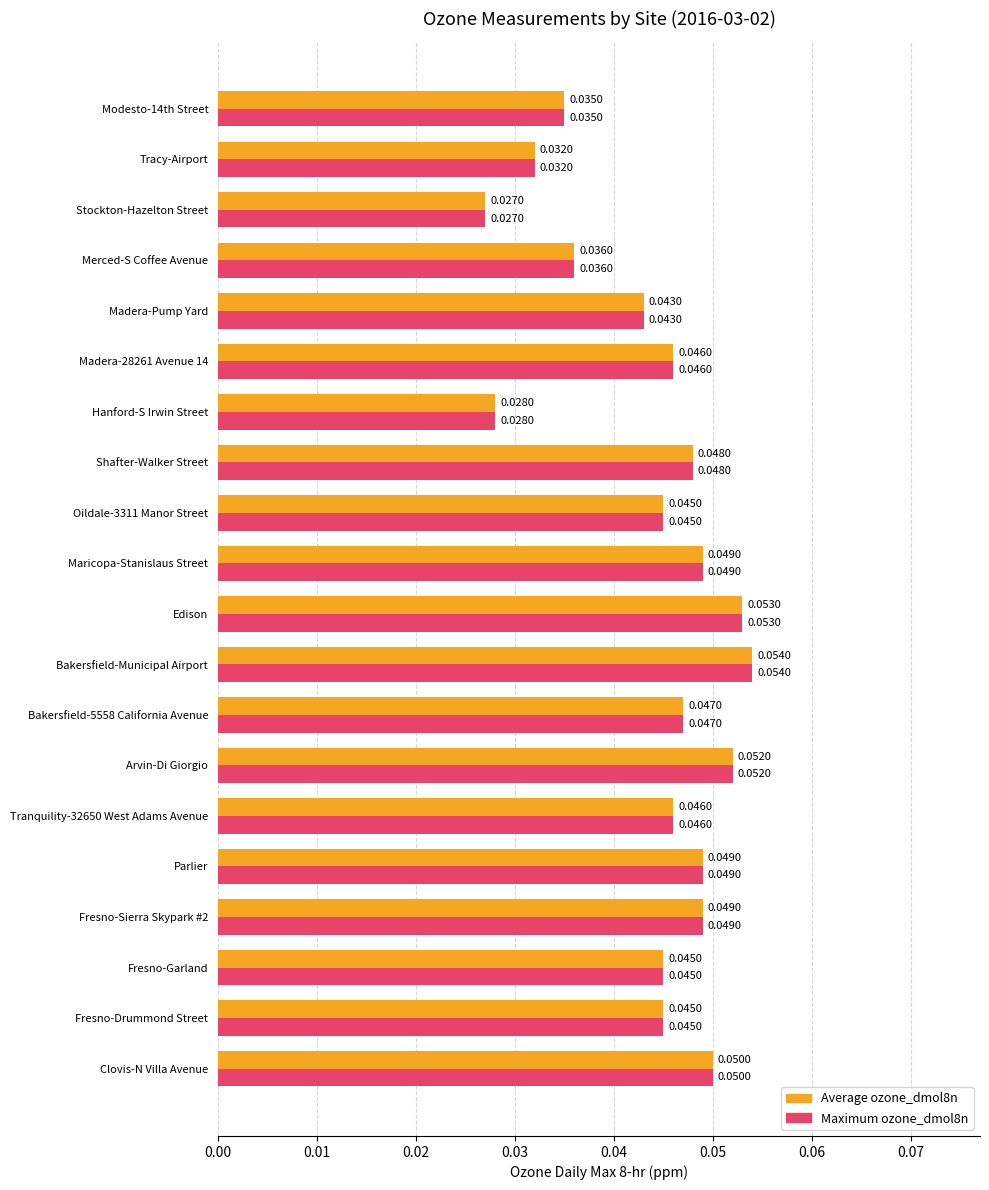

Which label corresponds to the smallest value in the chart?

Stockton-Hazelton Street